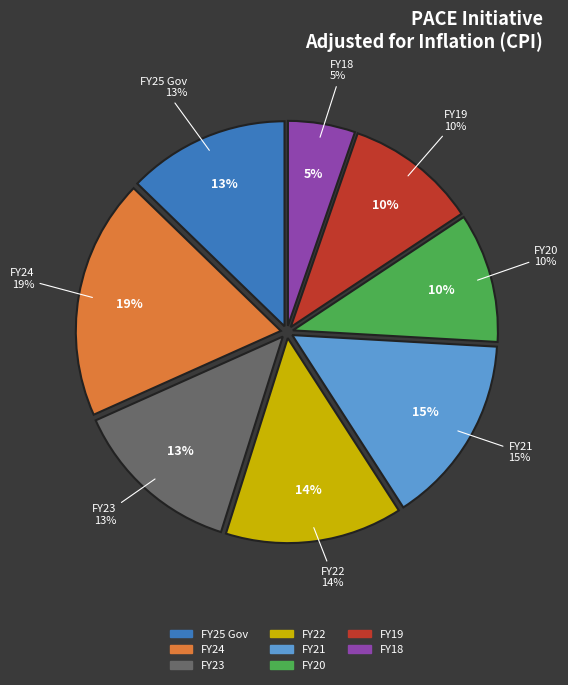

Is FY20 the majority of the pie?

No